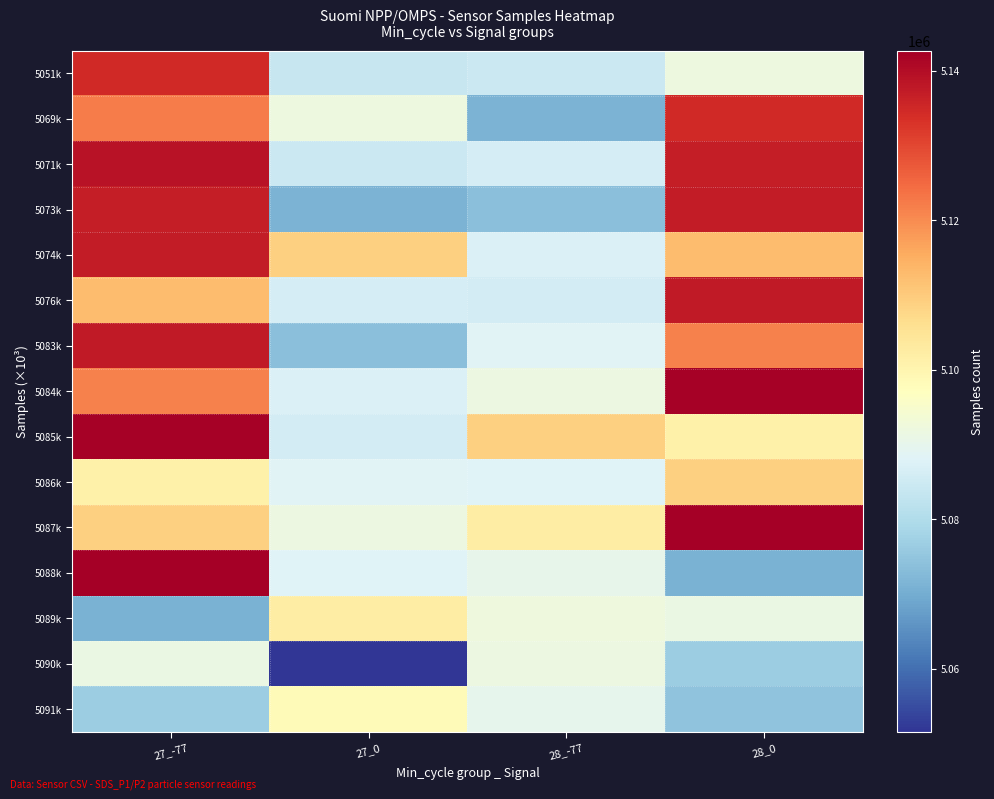

Which has a higher value, 28_0 or 27_-77?

27_-77